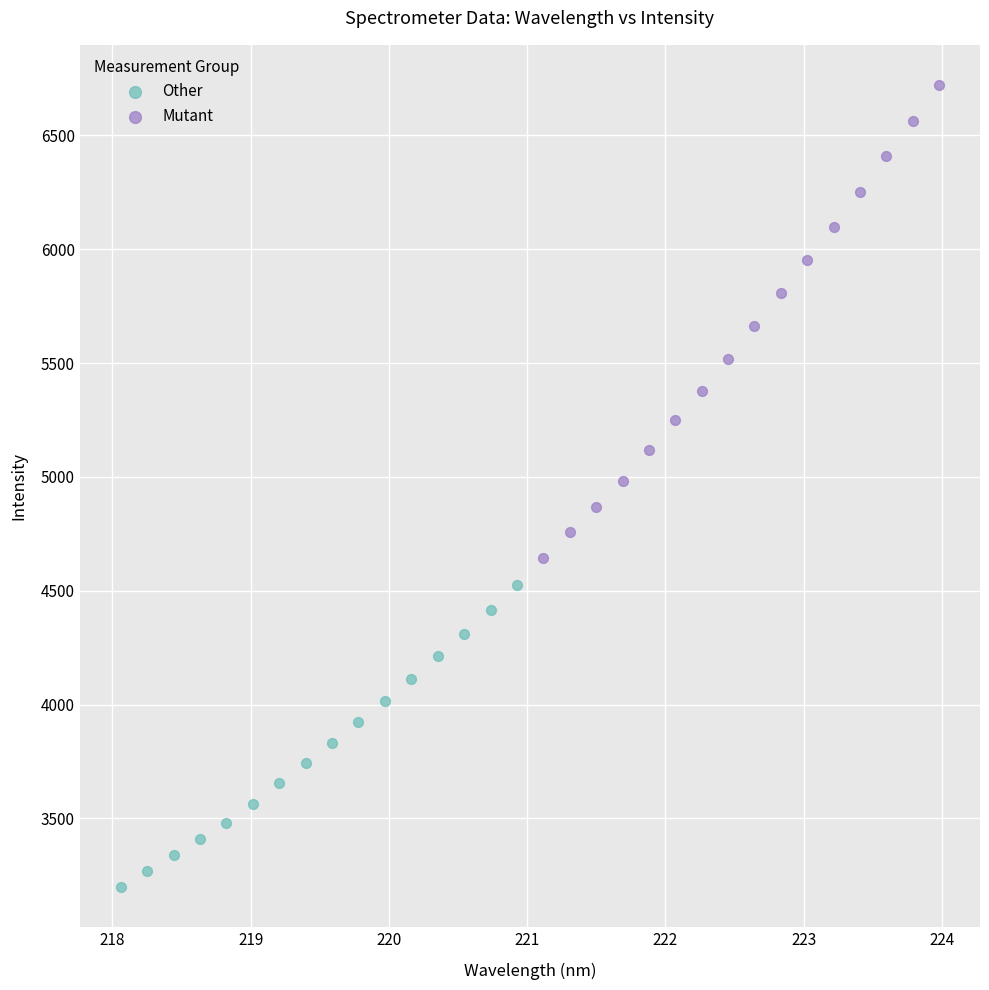

Which series has the largest Y range (max minus min)?

Mutant